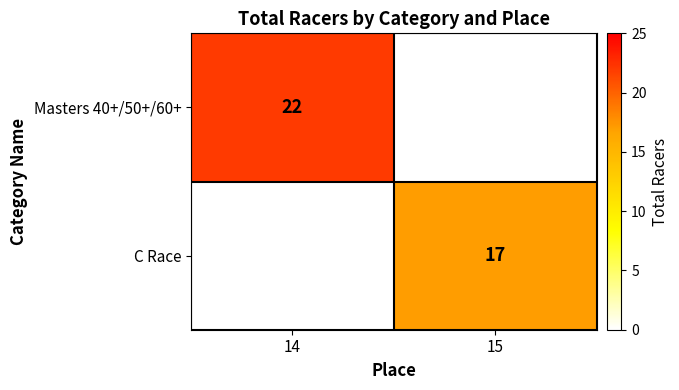

Is it true that C Race equals 17 at 15?

True